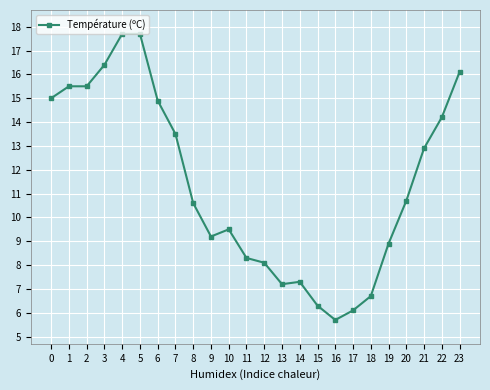

What is the average value?

11.4